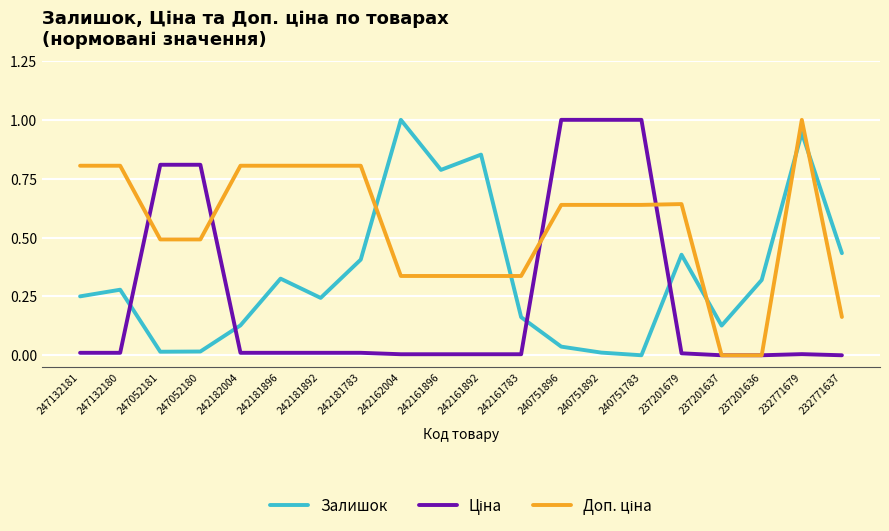

How many lines are shown in the chart?

3